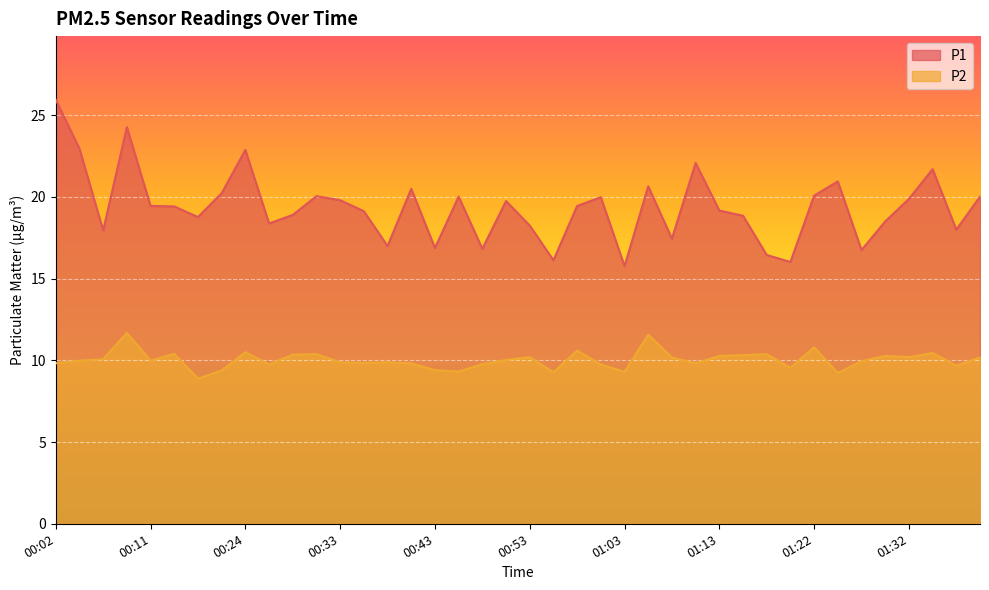

Which label corresponds to the largest value in the chart?

00:02